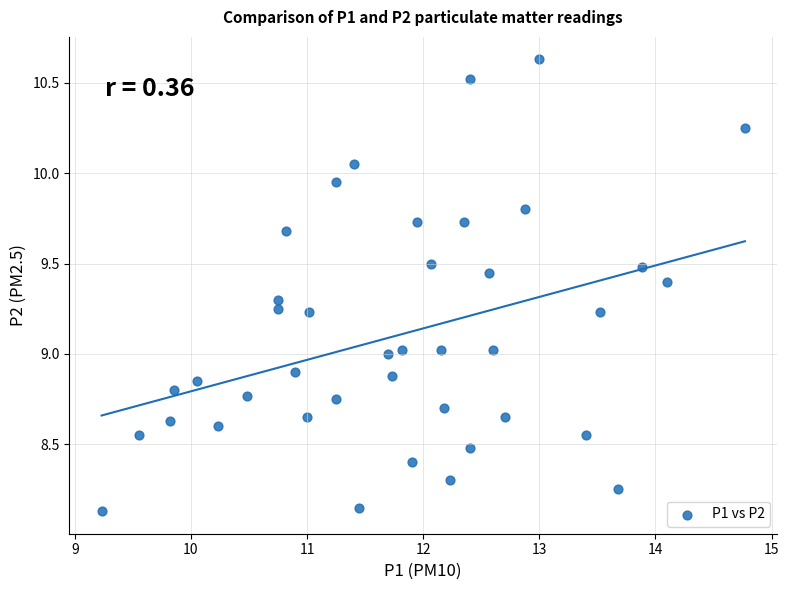

What is the range of Y values (max minus min)?

2.5